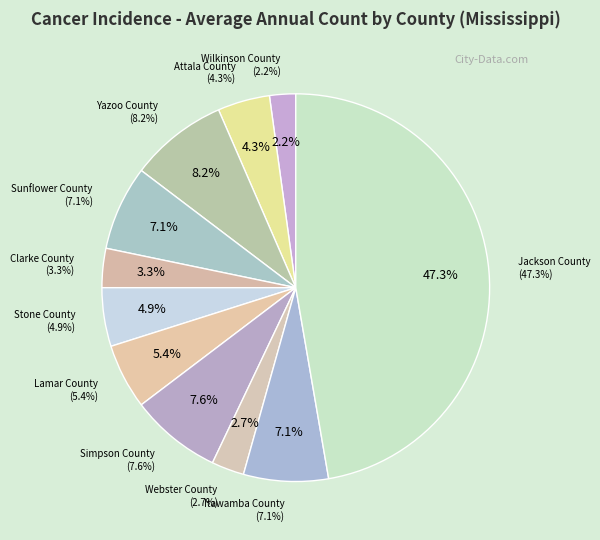

To the nearest percent, what is the difference between the largest and smallest slice percentages?

45%